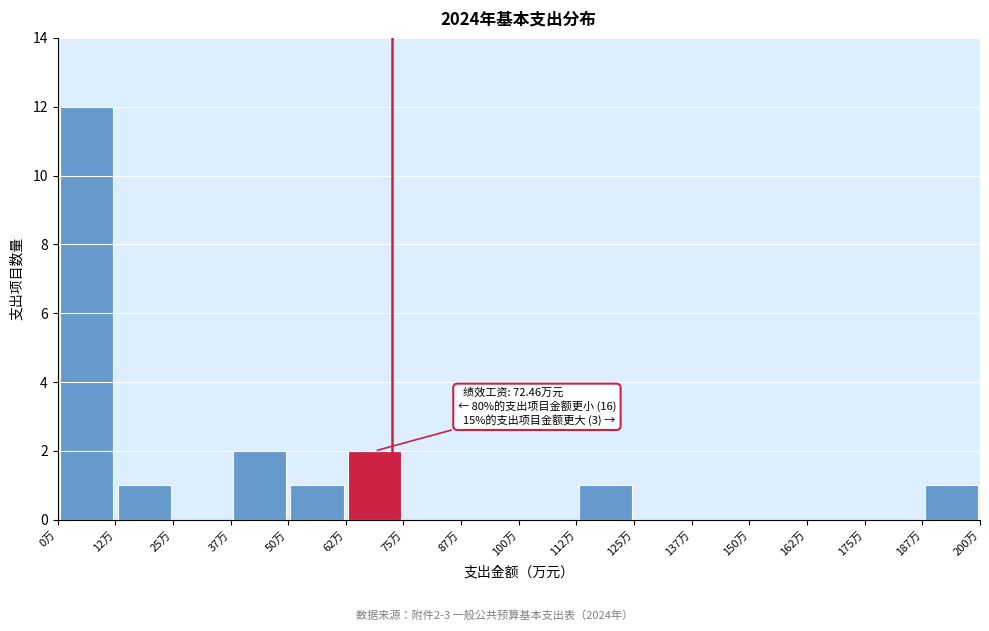

Which range on the x-axis has the tallest bar?

0.0 to 12.5